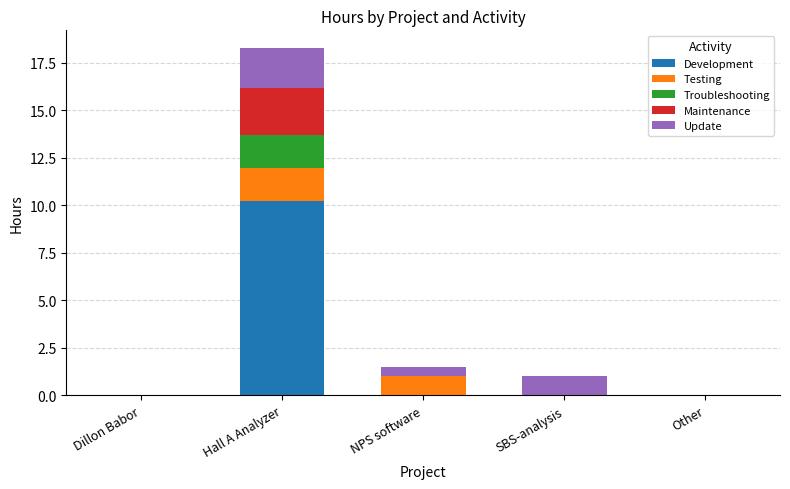

Which category has the highest value in the Development series?

Hall A Analyzer